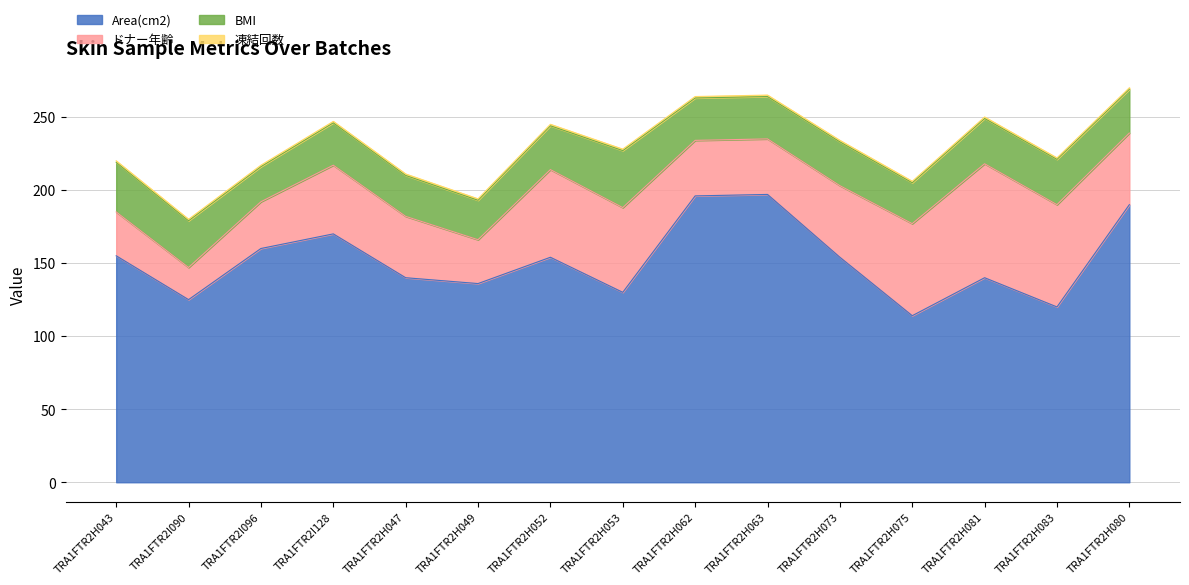

What is the value of the ドナー年齢 point at the 4th from the left?

47